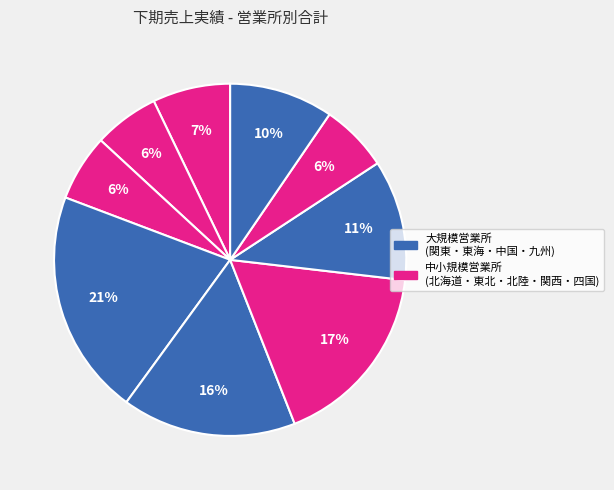

Rank the categories by value from highest to lowest.

関東営業所, 関西営業所, 東海営業所, 中国営業所, 九州営業所, 北海道営業所, 四国営業所, 北陸営業所, 東北営業所